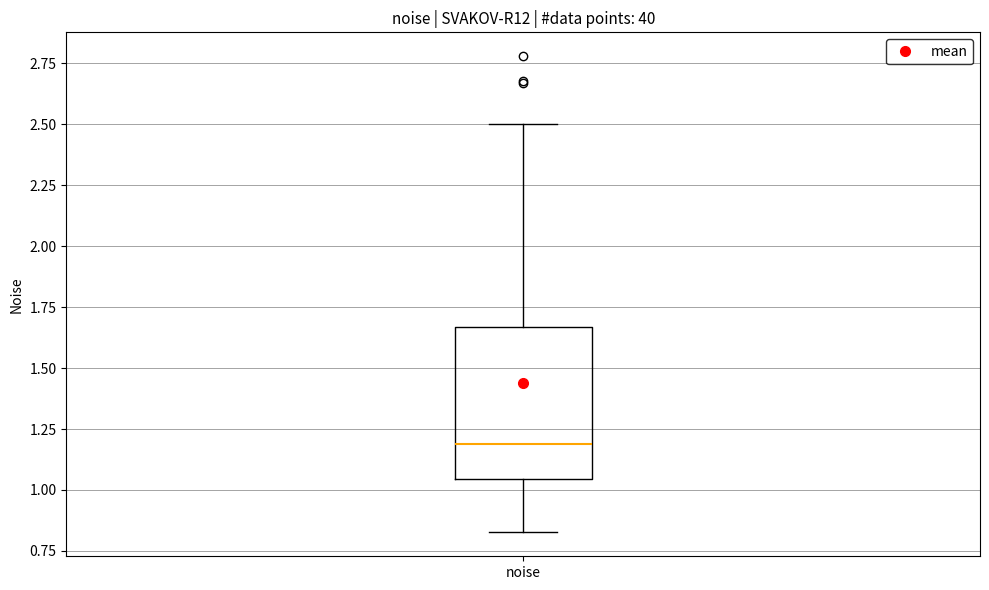

Read this box plot against the y-axis: the position of the median line, the range covered by the box, and the ends of both whiskers. The values are not printed on the chart, so give them approximately, as read against the axis.

median 1.20, box 1.05 to 1.65, whiskers 0.85 to 2.50